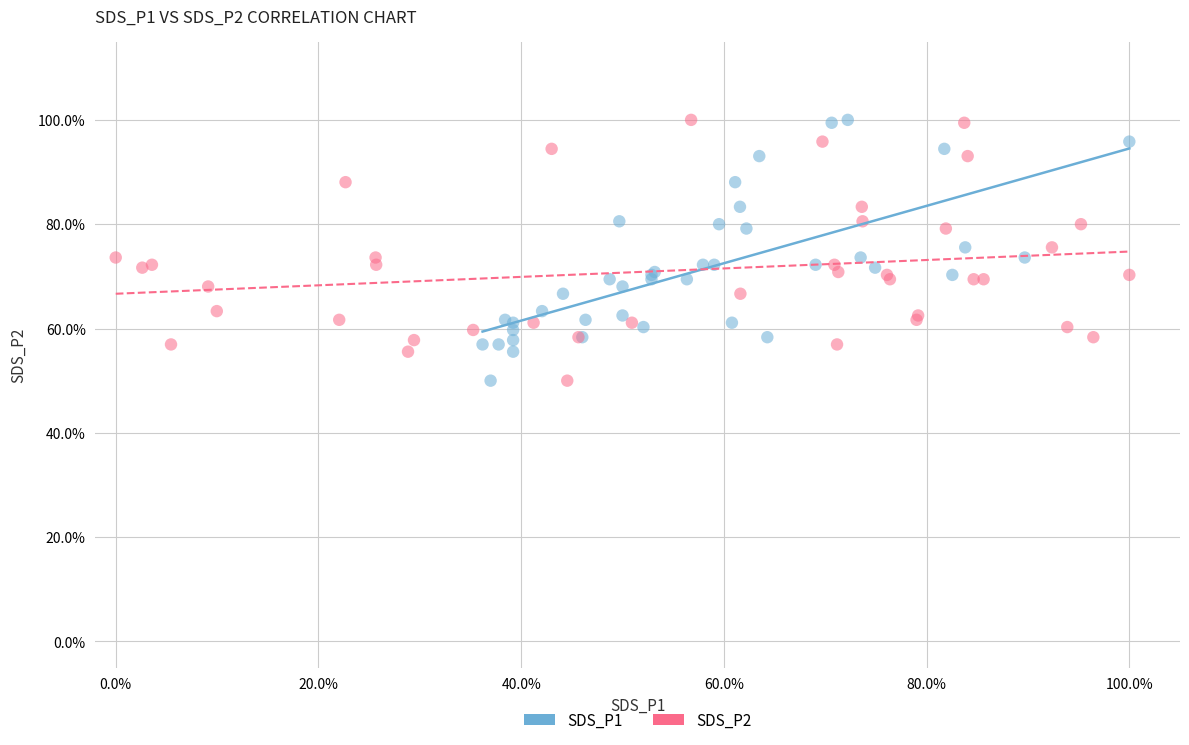

What are all the series names shown in the legend?

SDS_P1, SDS_P2